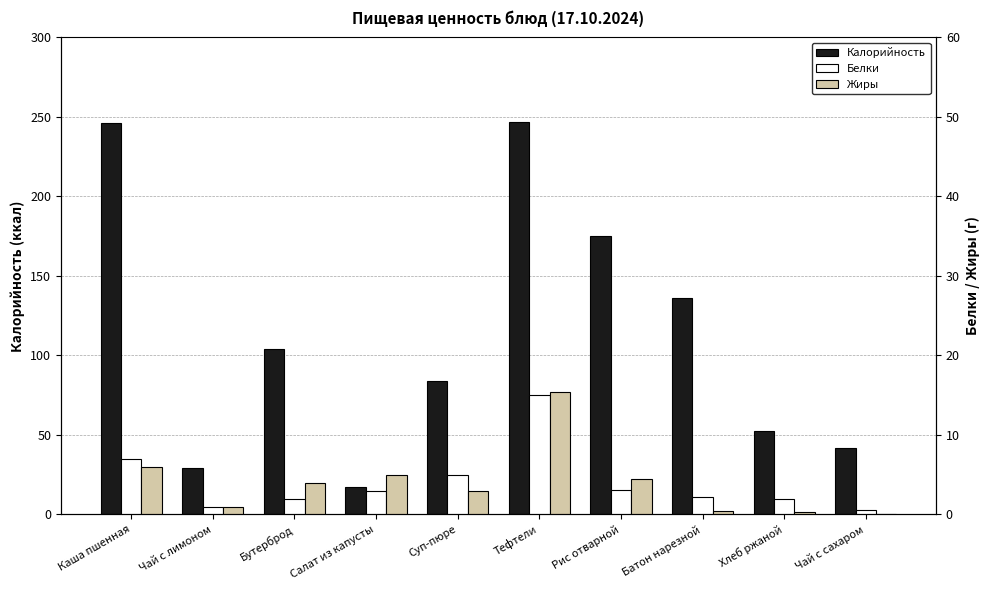

Which series has the largest range (max minus min)?

Калорийность